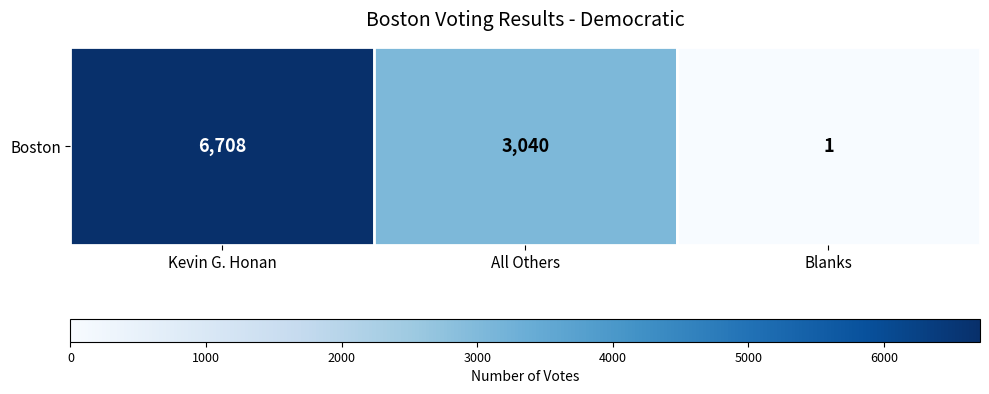

The value at Kevin G. Honan is 9468. True or false?

False